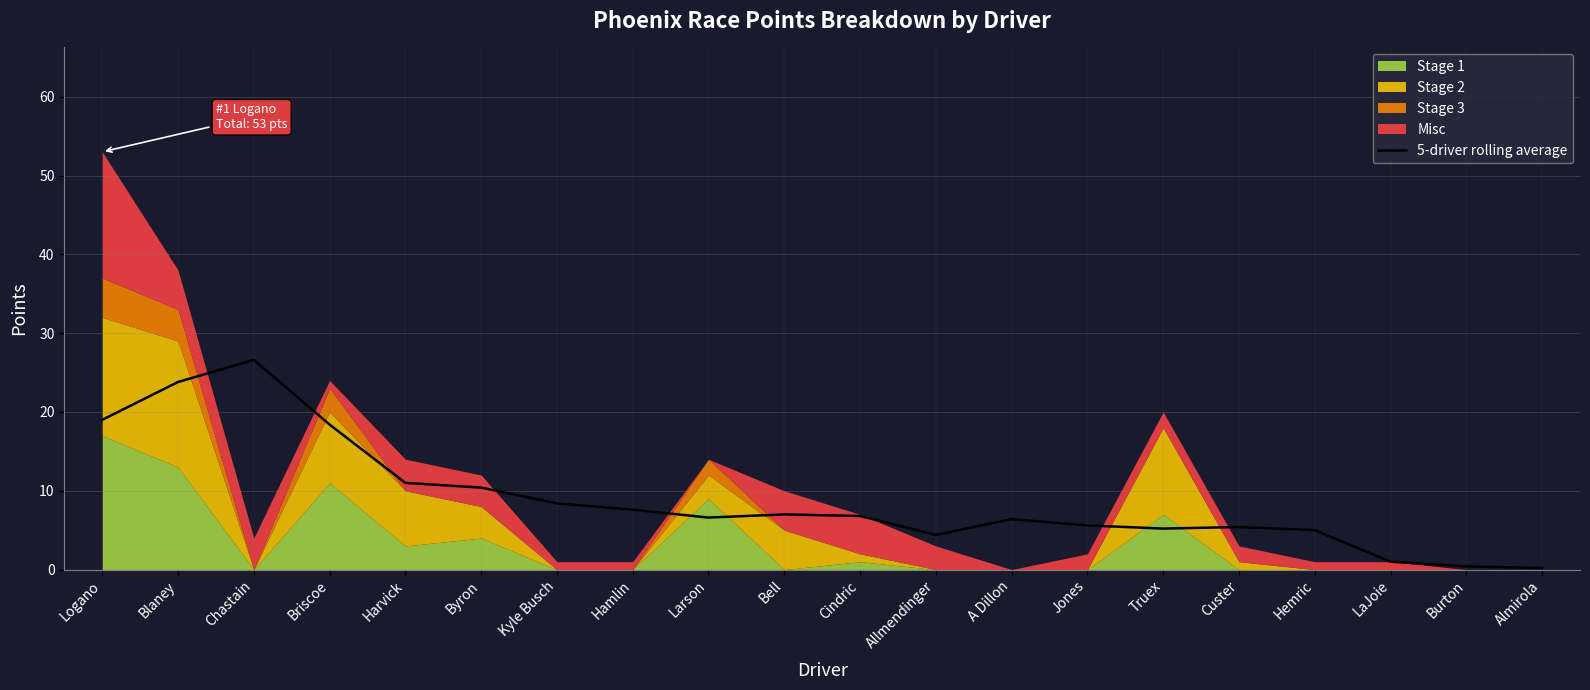

The chart shows a value of 2.3 at Larson. True or false?

False